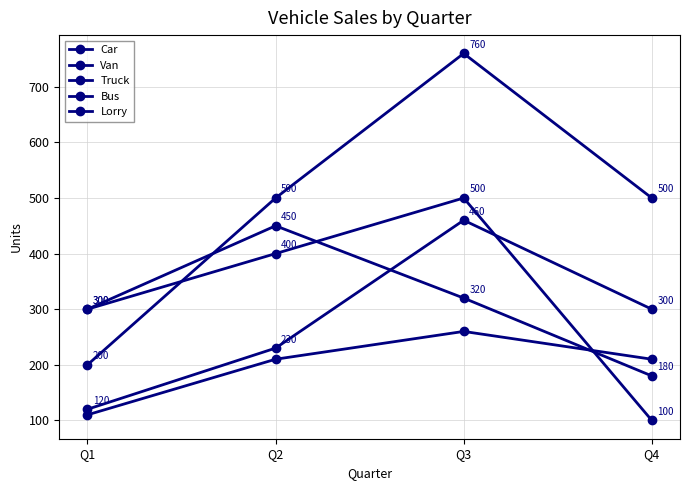

Which label corresponds to the smallest value in the chart?

Q4